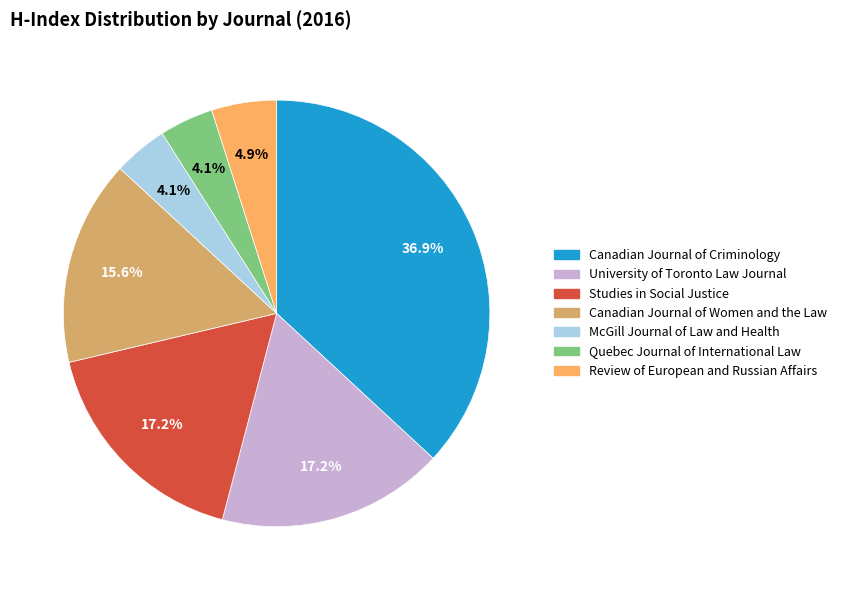

Combined, do Studies in Social Justice and Canadian Journal of Criminology account for over 50%?

Yes